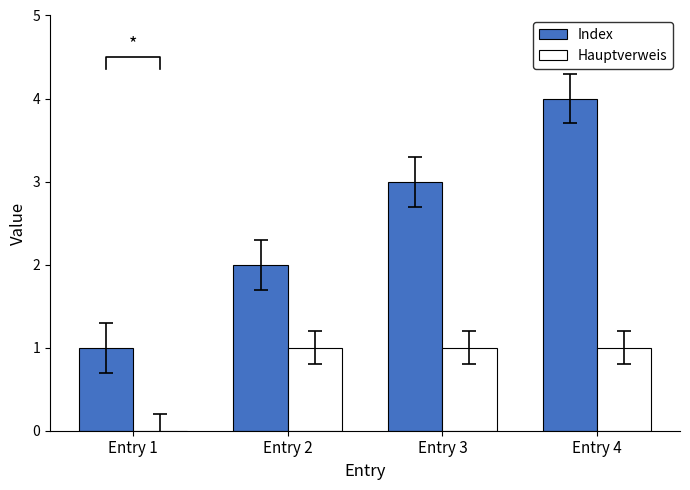

Read the Hauptverweis value at Entry 3.

1